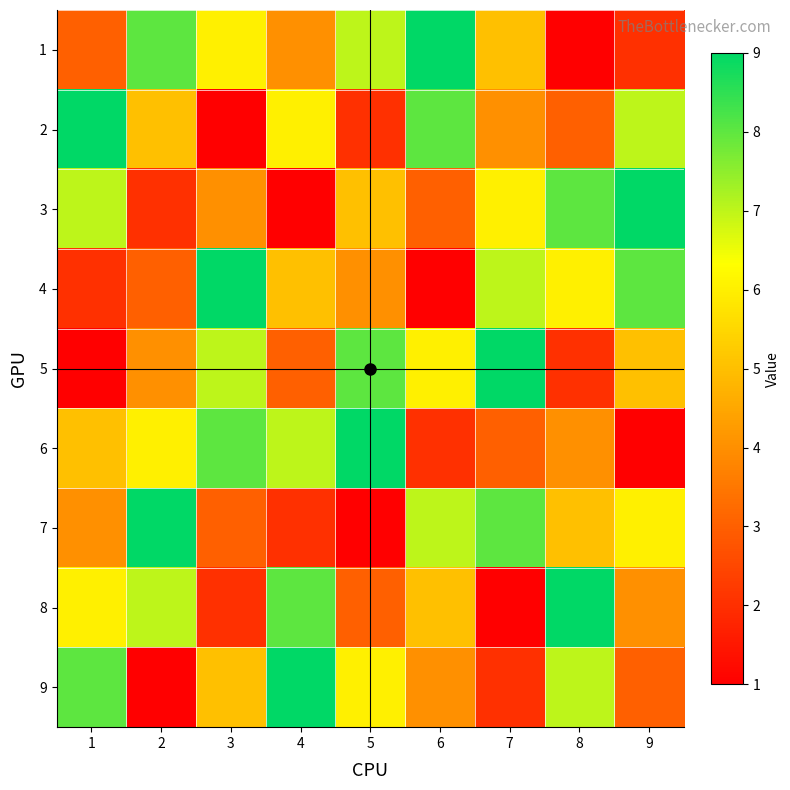

Count the number of data series in this chart.

9